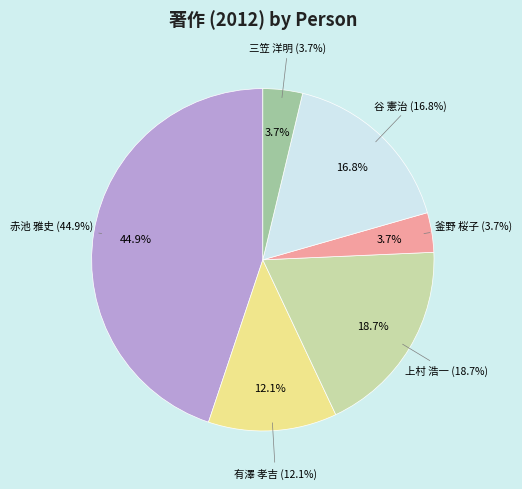

Does 赤池 雅史 account for over 50% of the chart?

No